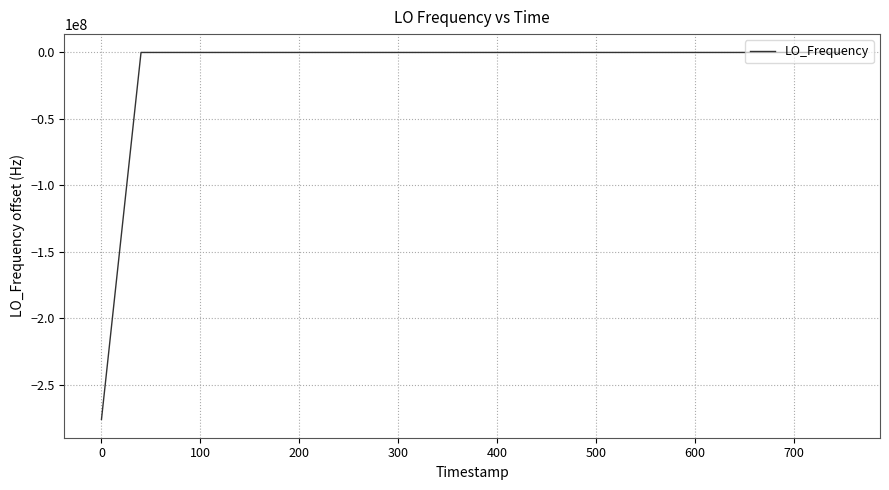

What is the minimum value shown in the chart?

-276046992.1